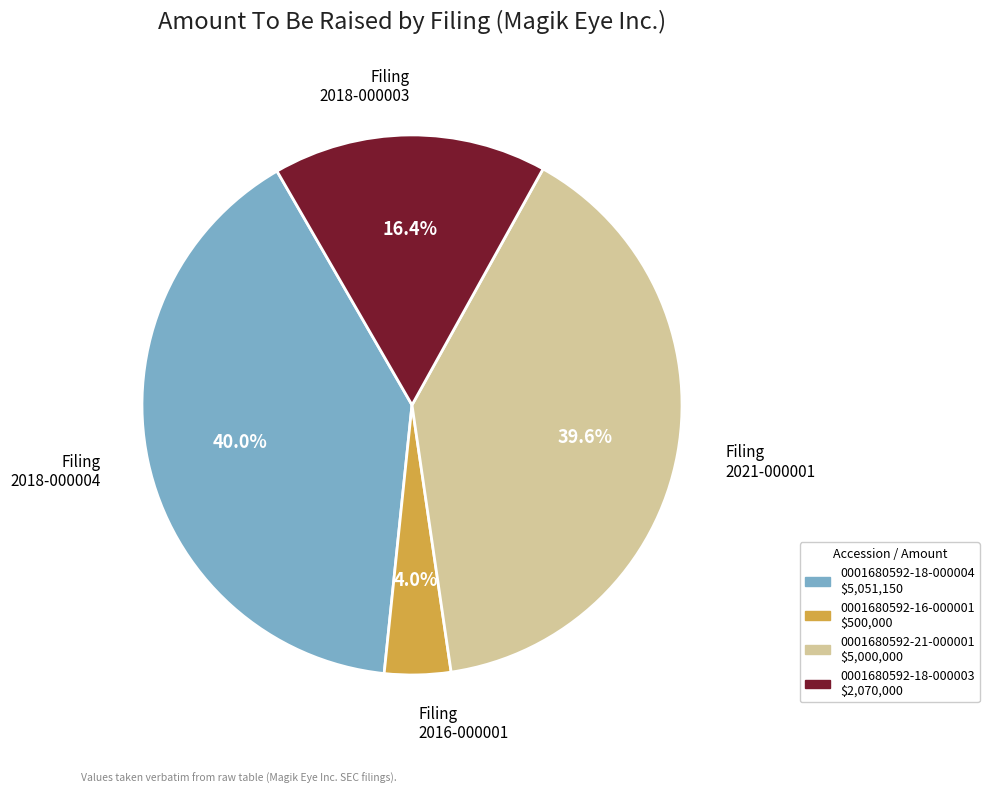

Between Filing 2018-000003 and Filing 2021-000001, which is larger?

Filing 2021-000001